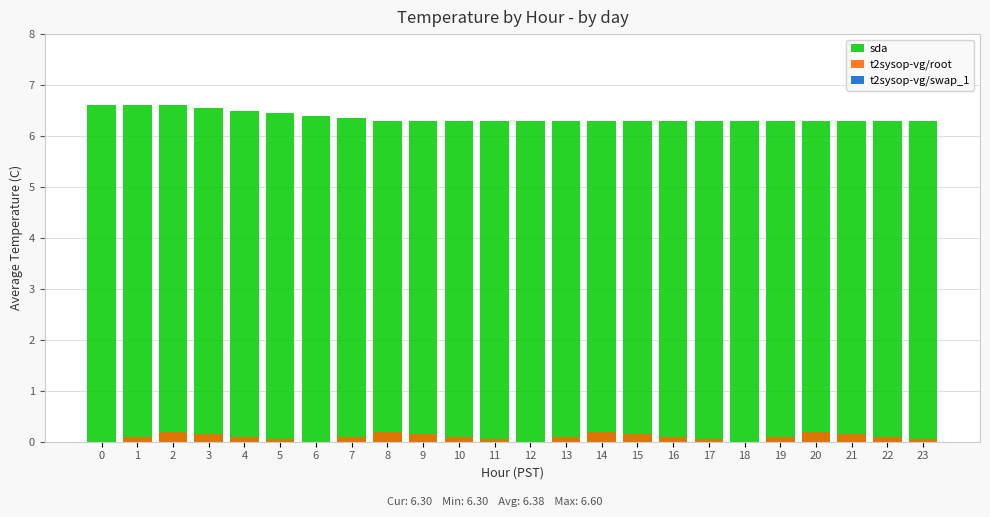

How many bars are there in total?

72